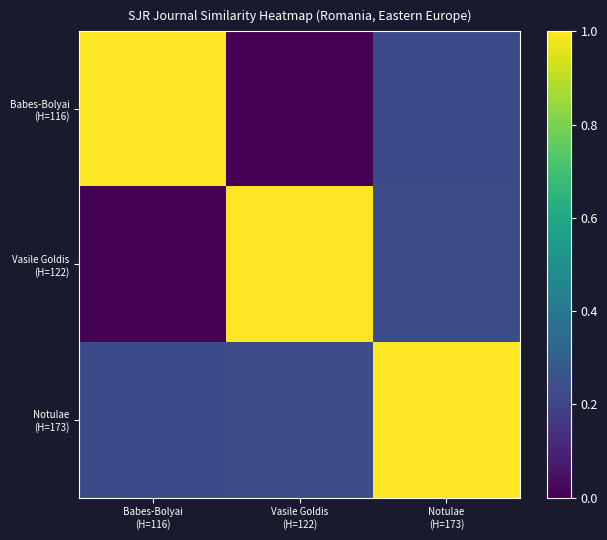

Which series has the widest spread of values?

Babes-Bolyai (H=116)